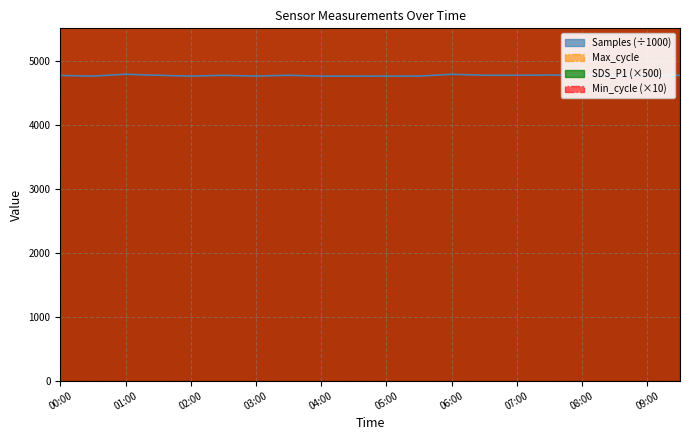

True or false: SDS_P1 and Max_cycle intersect in this chart.

False